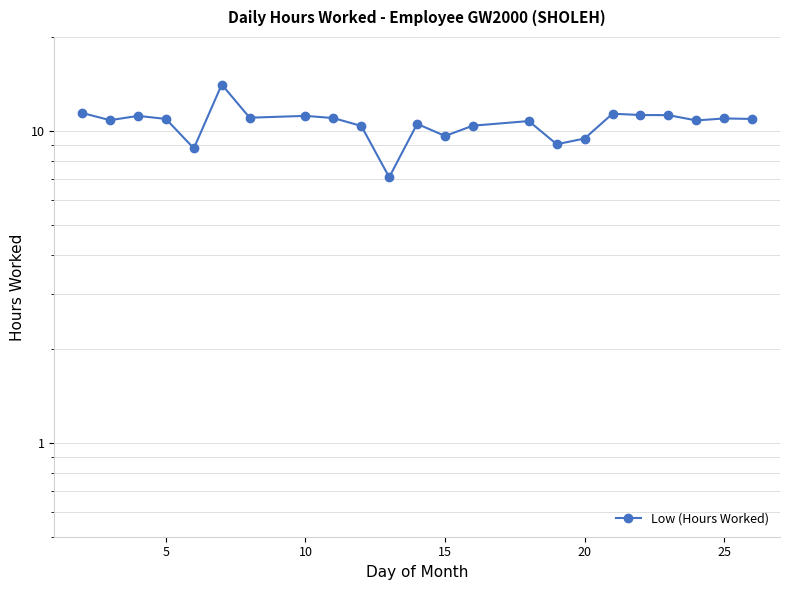

What is the smallest value displayed?

7.1